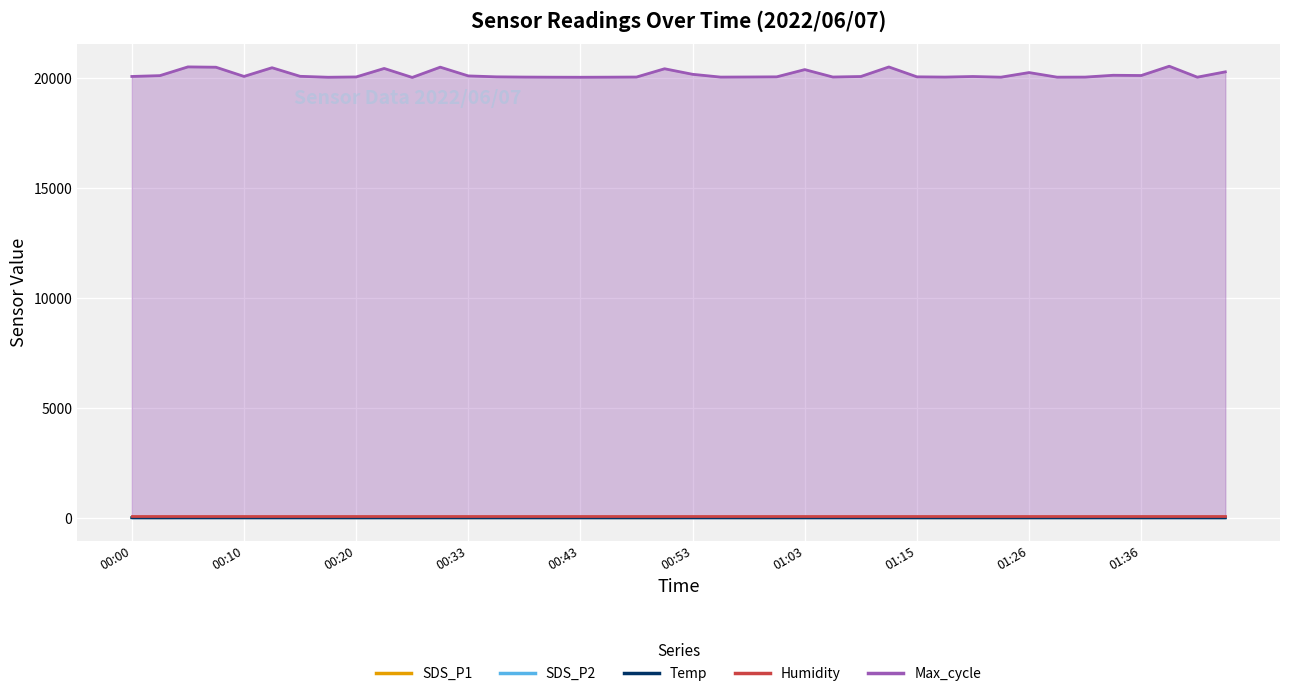

Which series has the largest total across all categories?

Max_cycle